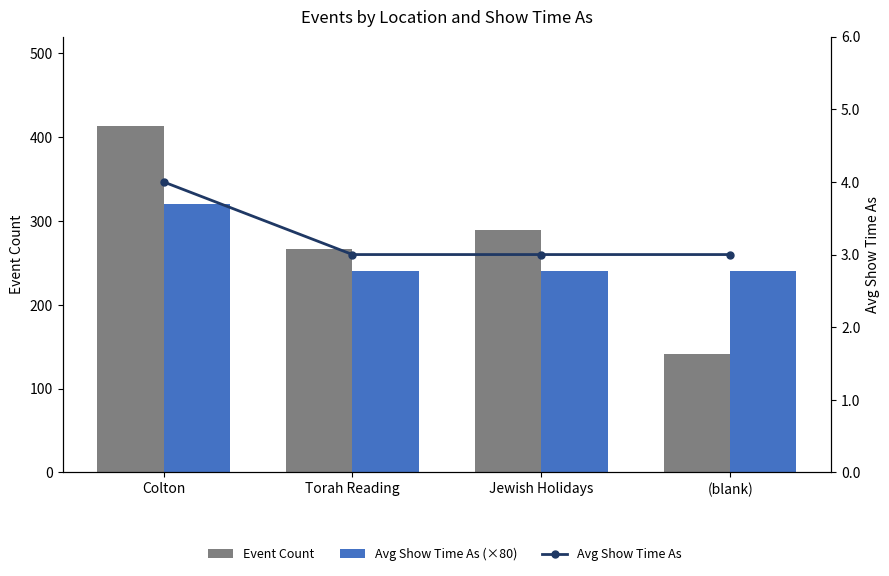

What is the minimum value shown in the chart?

3